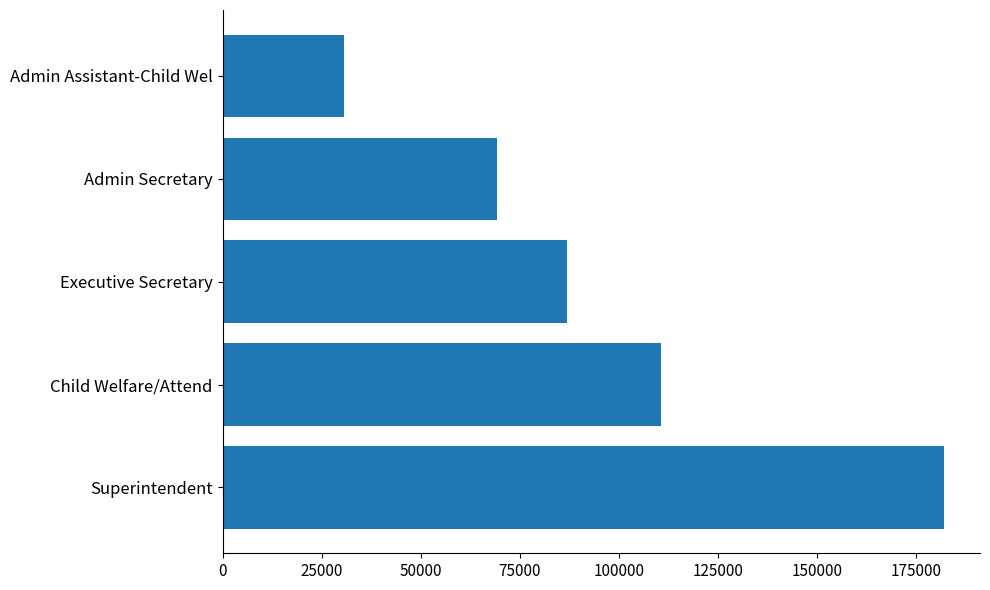

Rank the categories by value from lowest to highest.

Admin Assistant-Child Wel, Admin Secretary, Executive Secretary, Child Welfare/Attend, Superintendent